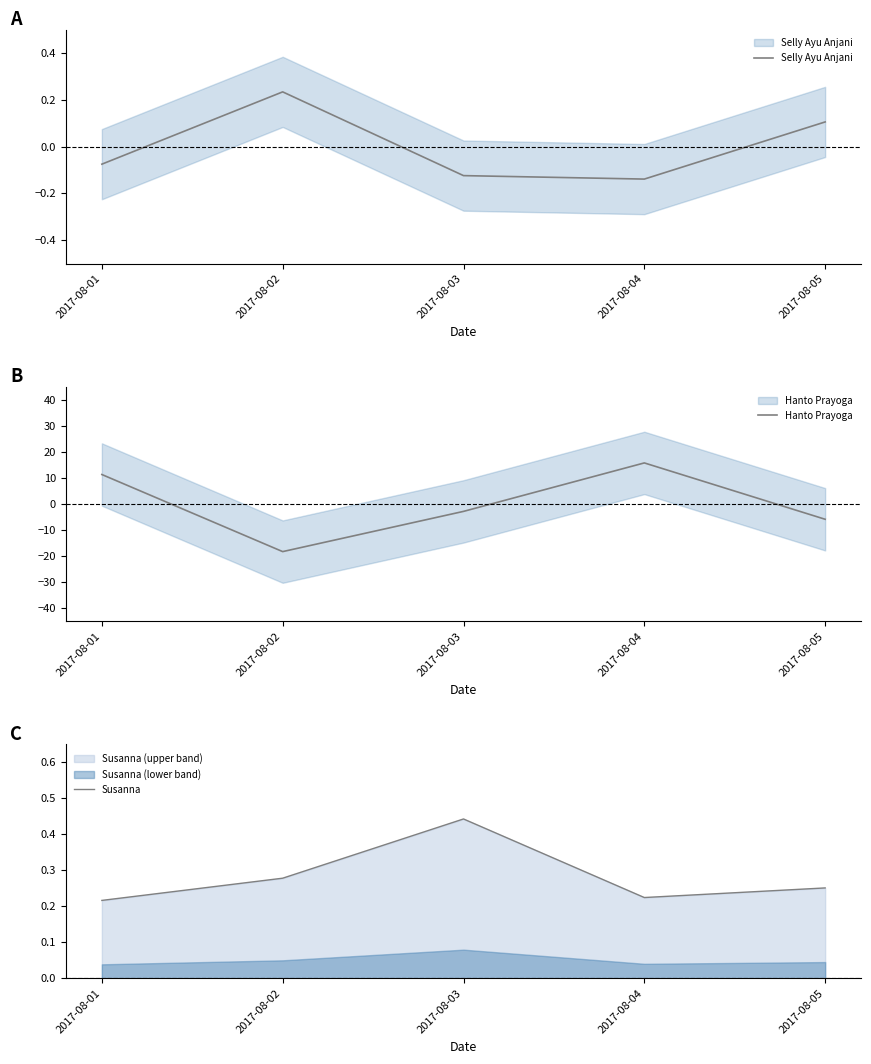

What is the maximum value shown in the chart?

15.8